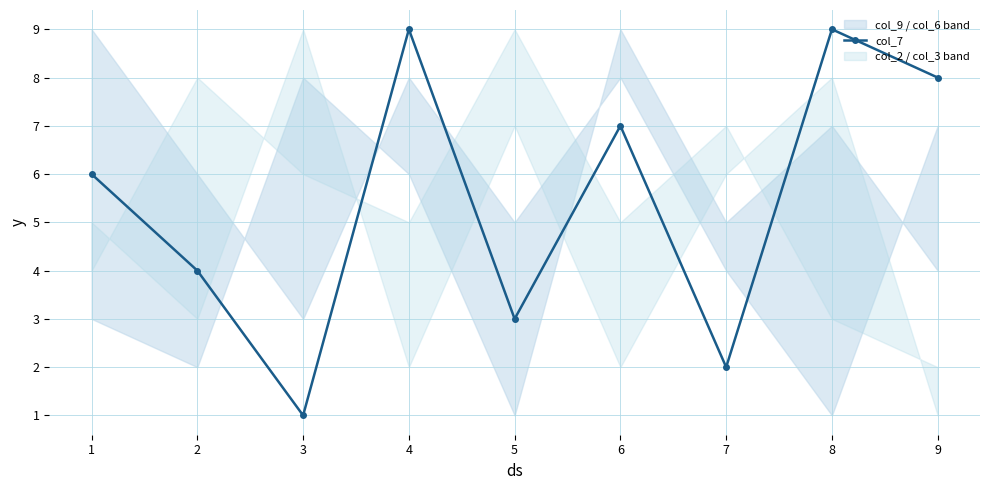

Is it true that col_7 equals 9 at 8?

True